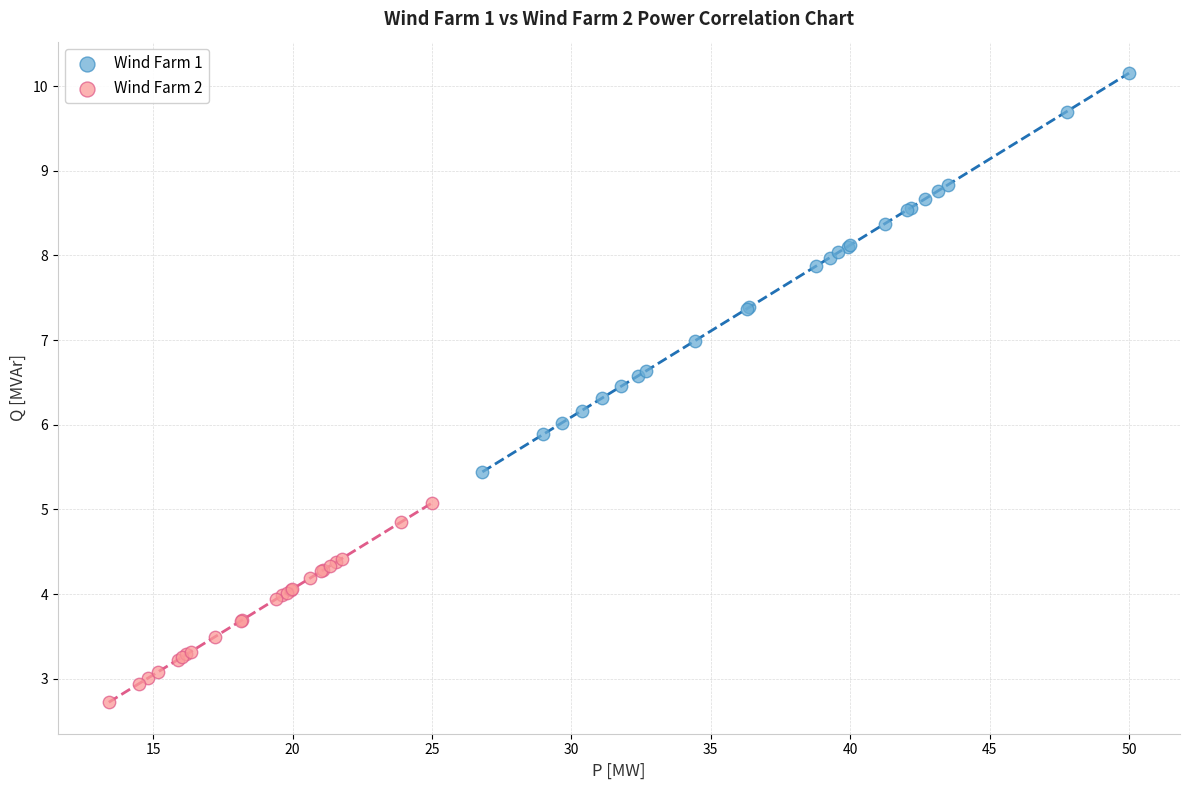

Which series reaches the maximum Y coordinate?

Wind Farm 1